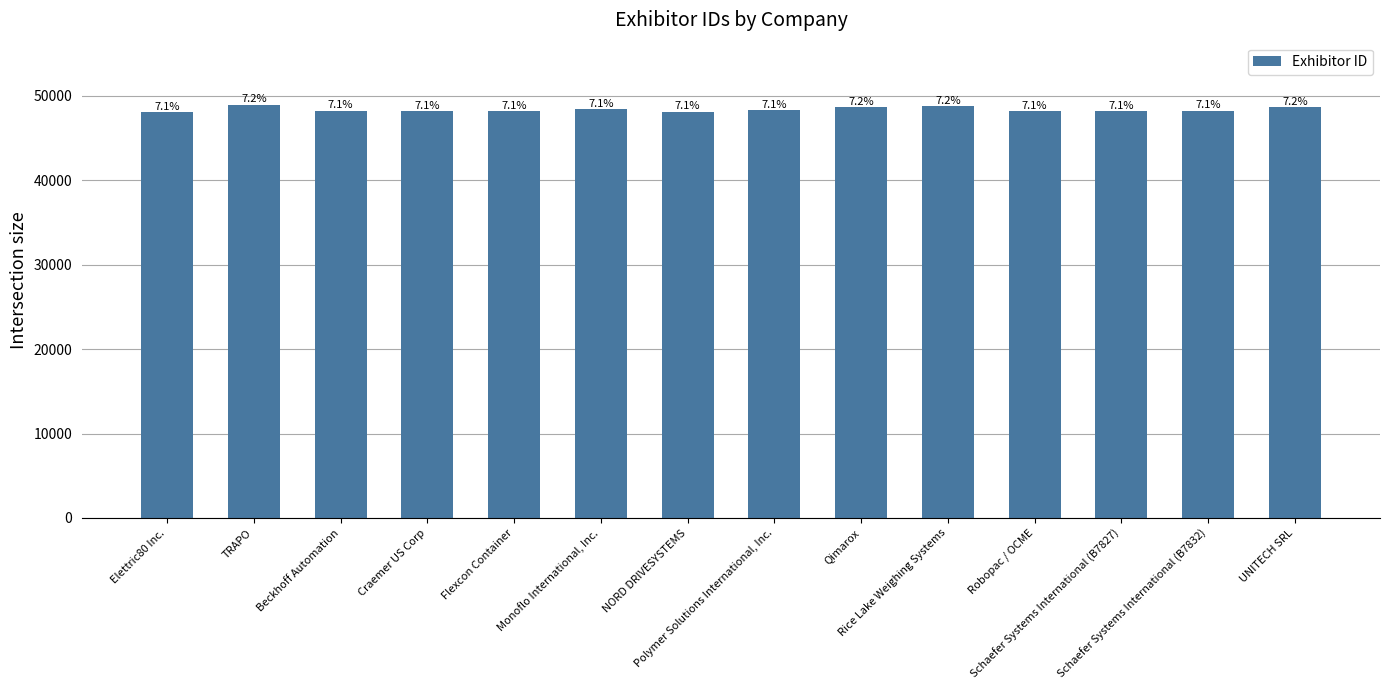

How many bars are there in total?

14